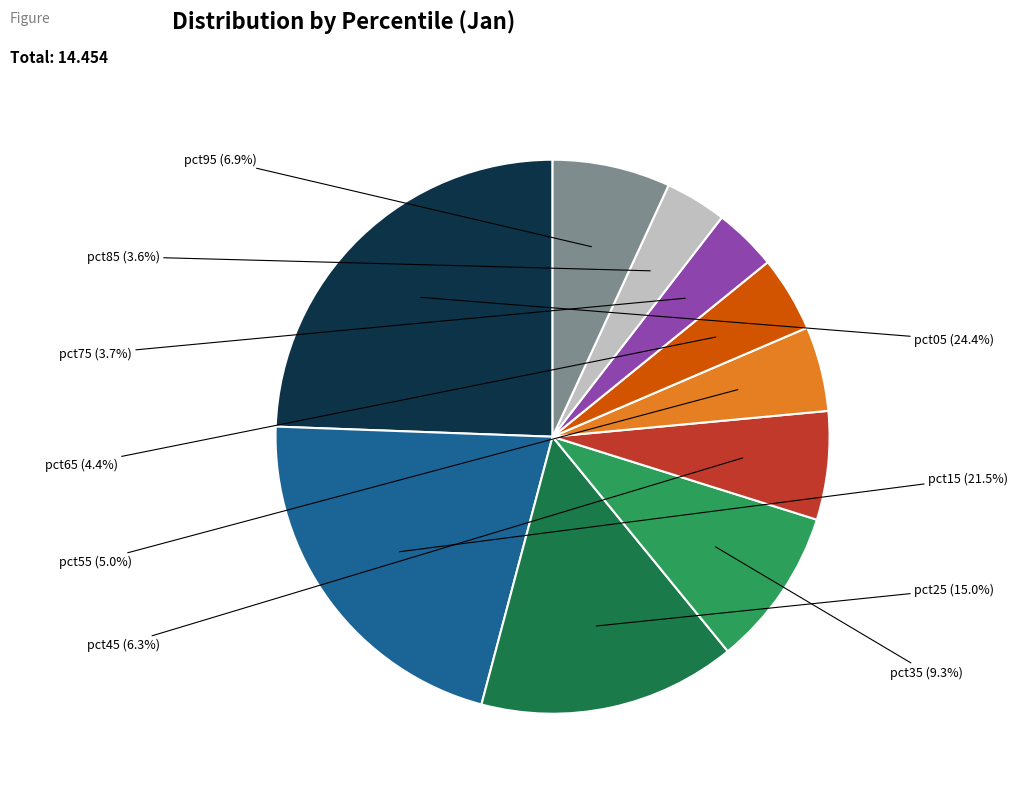

Is there a majority slice in this chart?

No